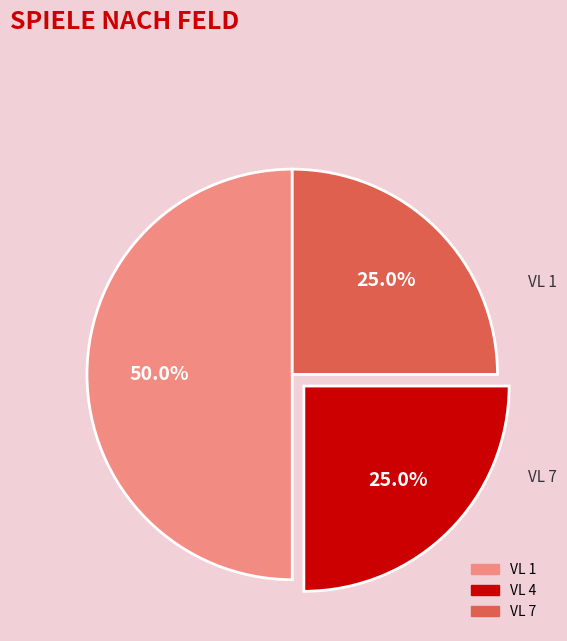

To the nearest percent, what is the combined percentage of VL 4 and VL 1?

75%